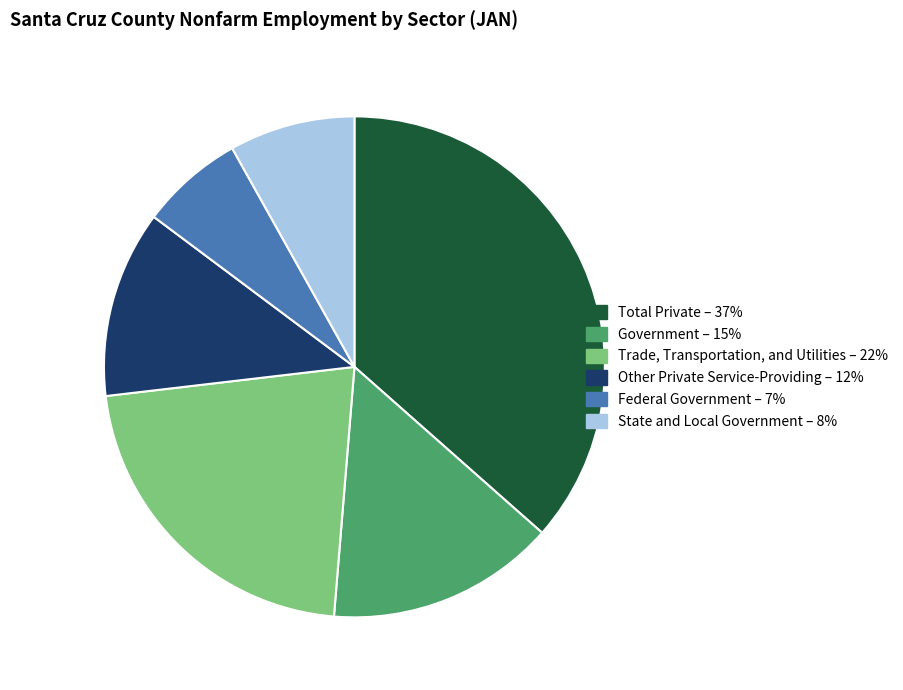

How many segments does this pie chart have?

6